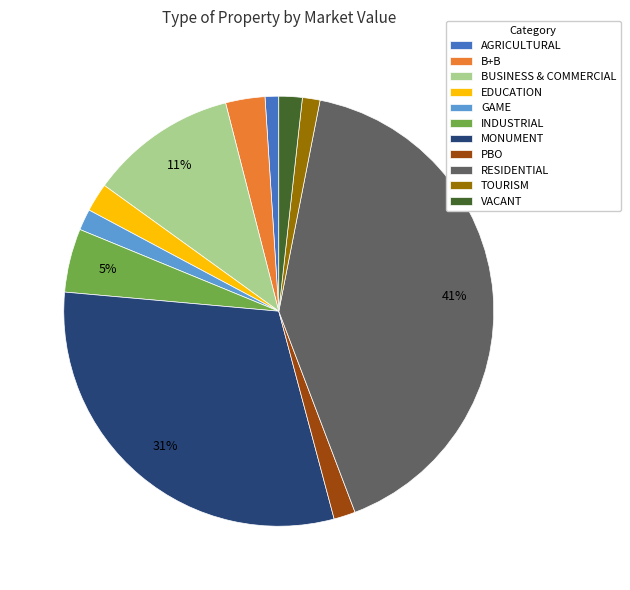

To the nearest percent, what is the difference between the EDUCATION and B+B slice percentages?

1%